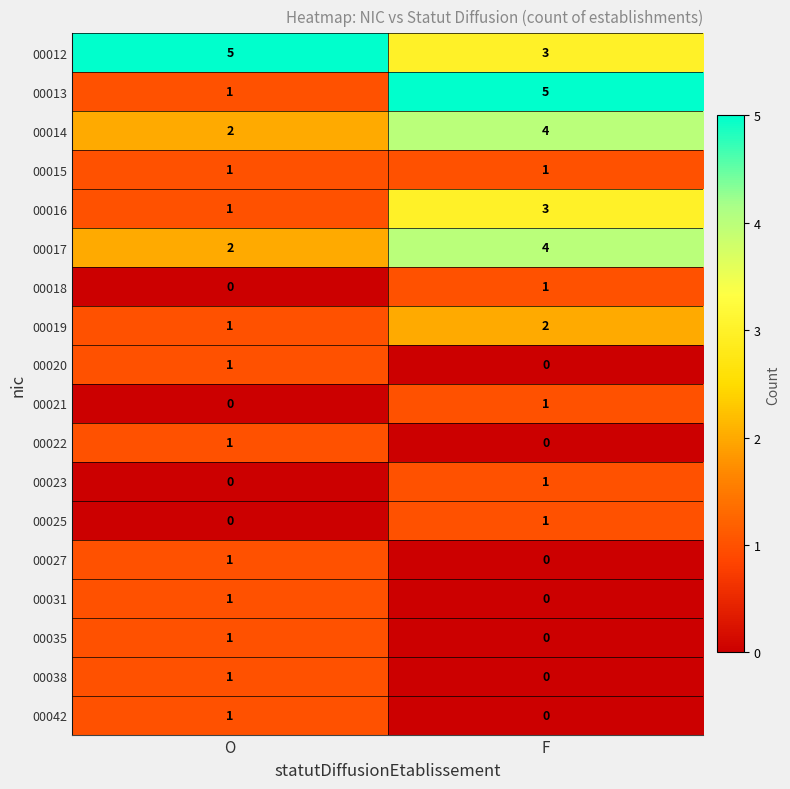

The value of 00025 at O is 0. True or false?

True